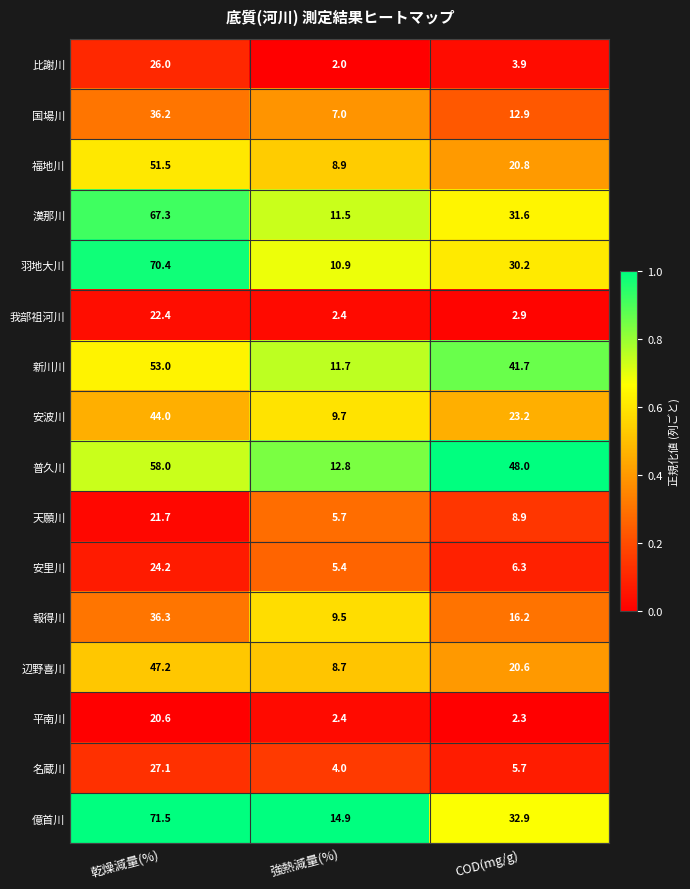

Which series changed the most between 乾燥減量(%) and 強熱減量(%)?

羽地大川